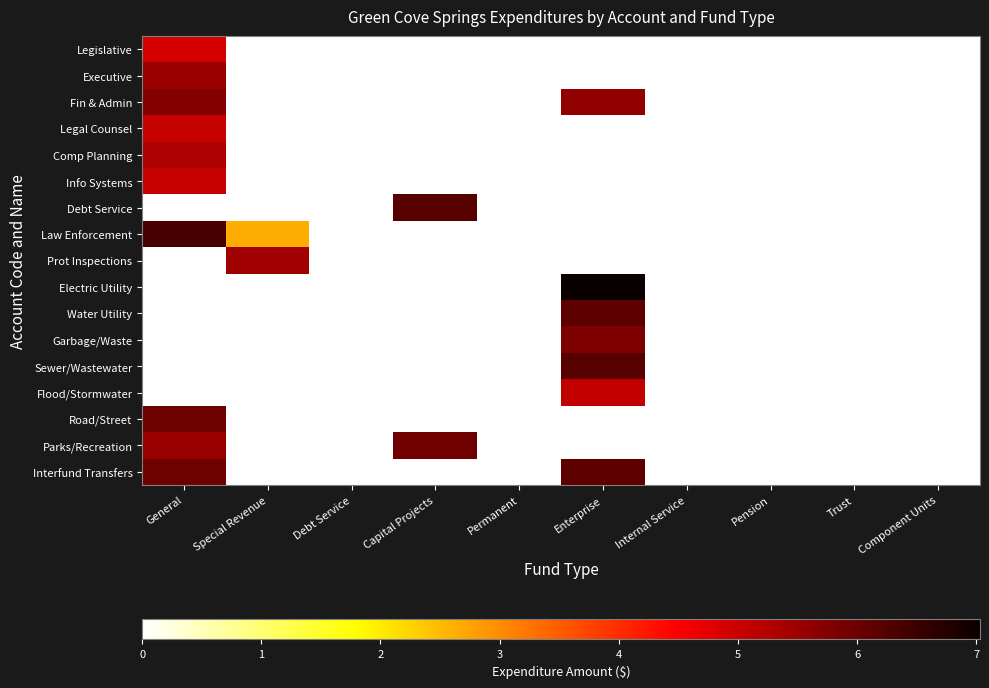

Between Pension and Internal Service, which is larger?

Pension